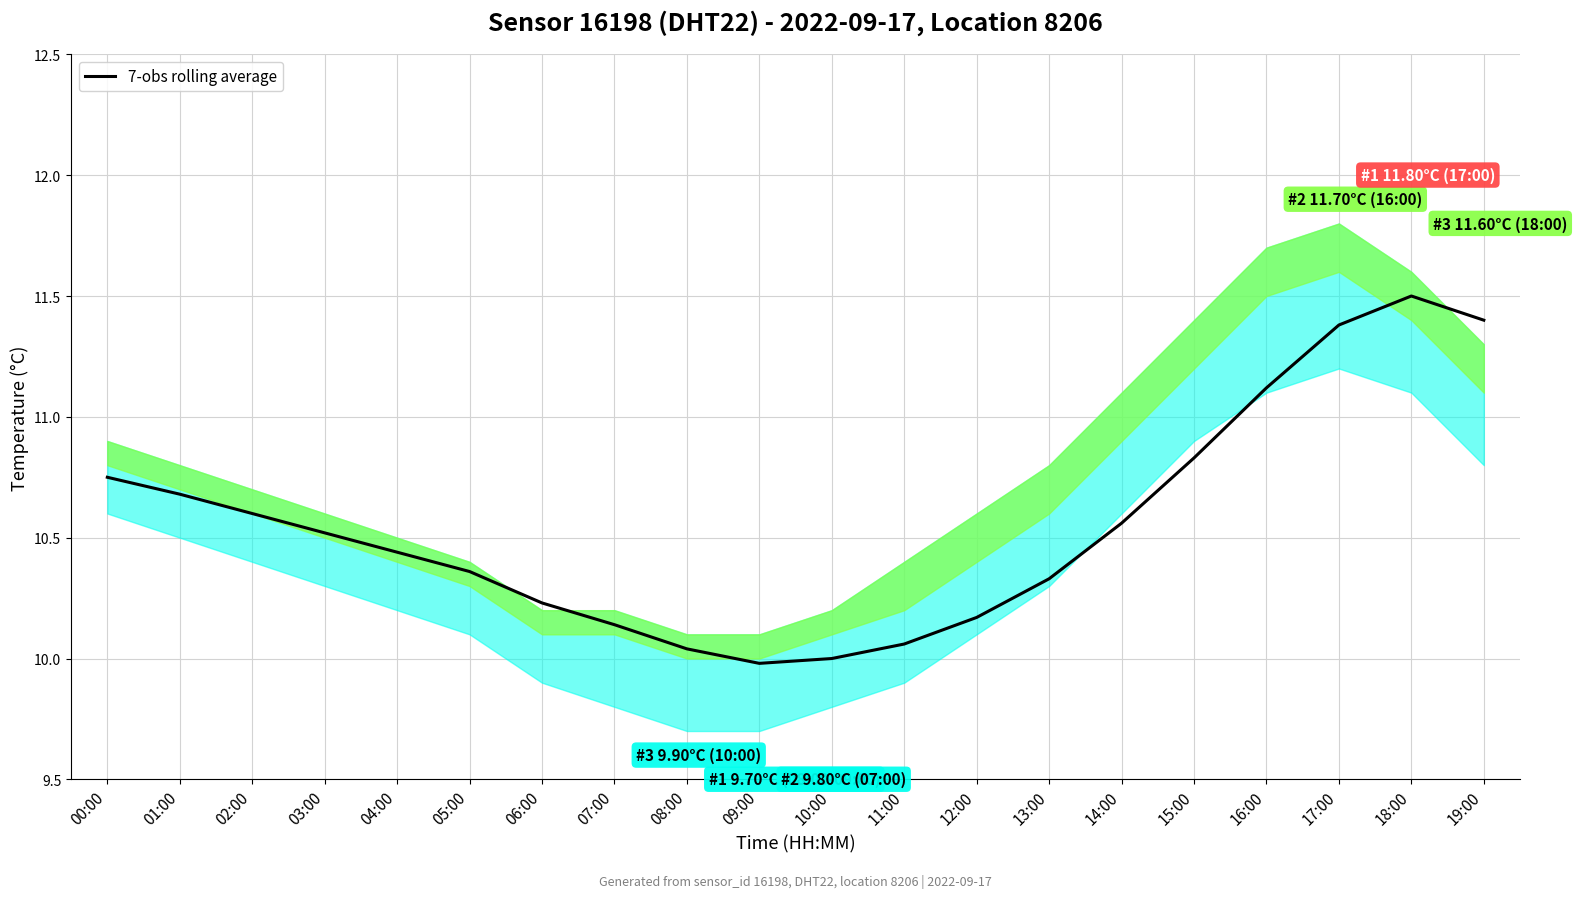

How many values exceed 10?

18